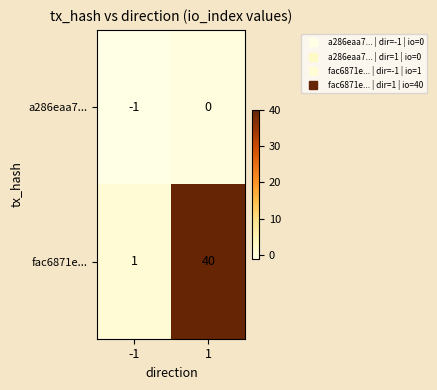

The value of a286eaa7... at -1 is -1. True or false?

True